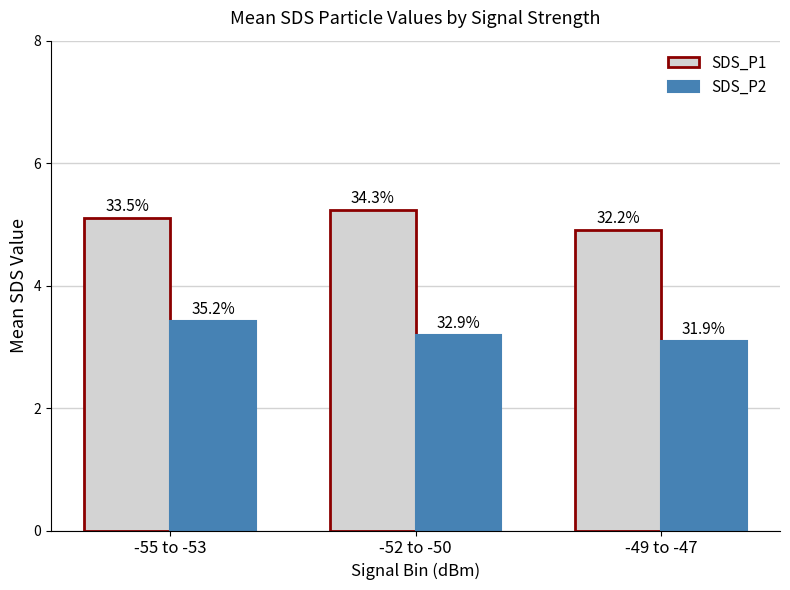

What are all the series names shown in the legend?

SDS_P1, SDS_P2